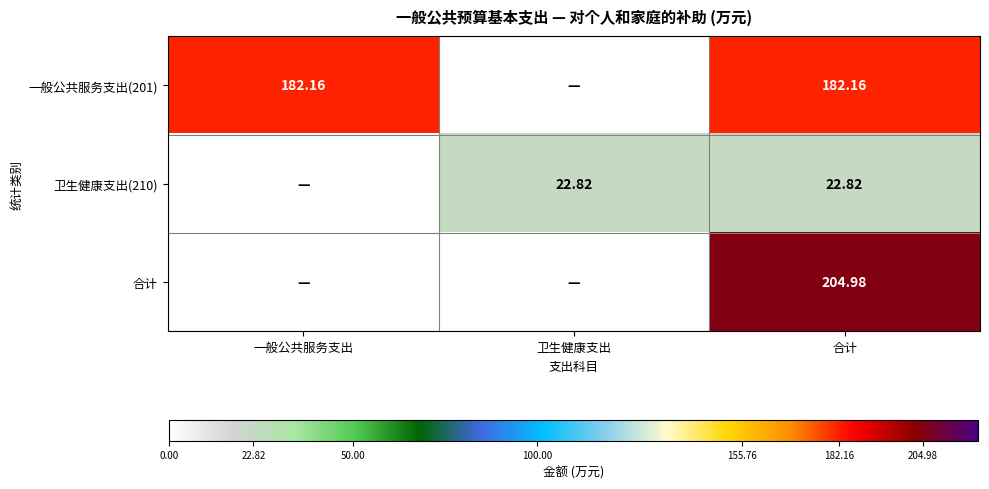

The 一般公共服务支出(201) series shows 182.2 at 一般公共服务支出. True or false?

True